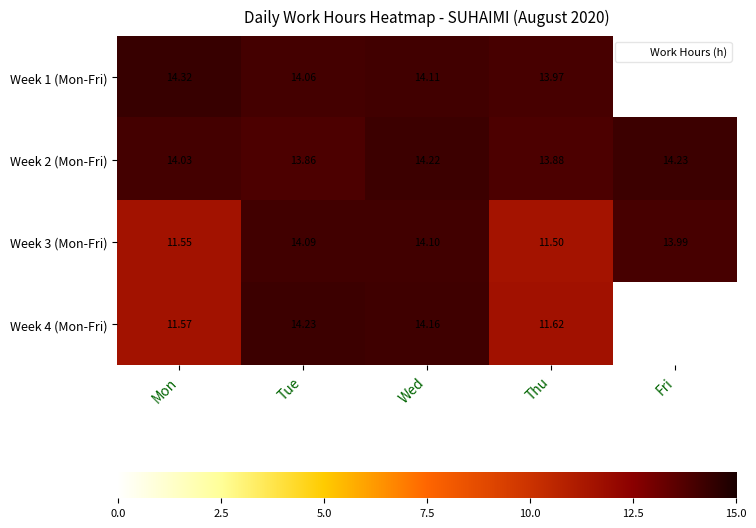

Which category has the highest value in the Week 2 (Mon-Fri) series?

Fri